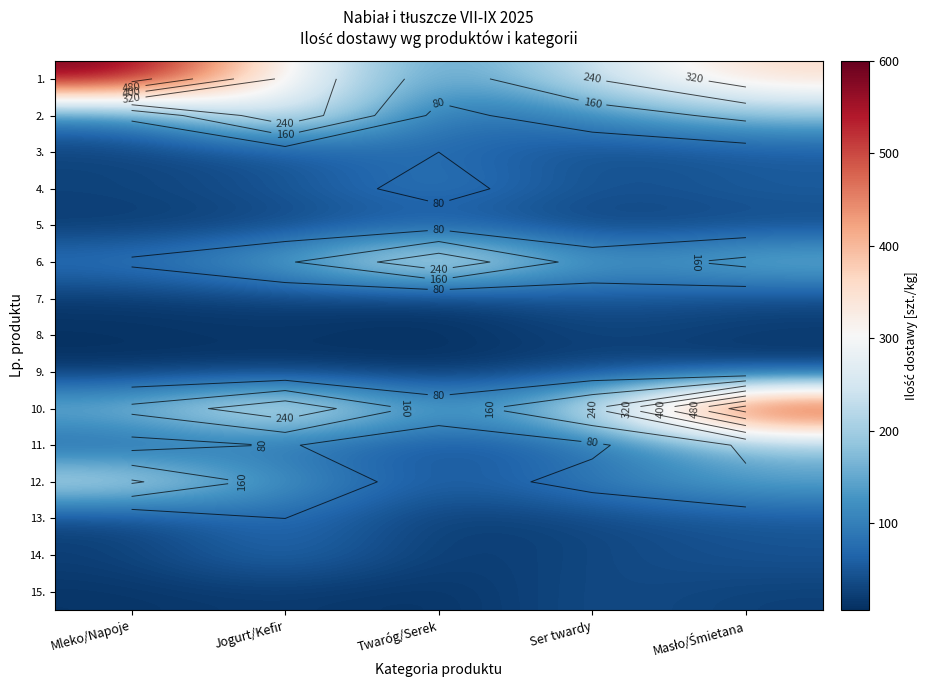

What is the approximate value of 15. at Masło/Śmietana?

24